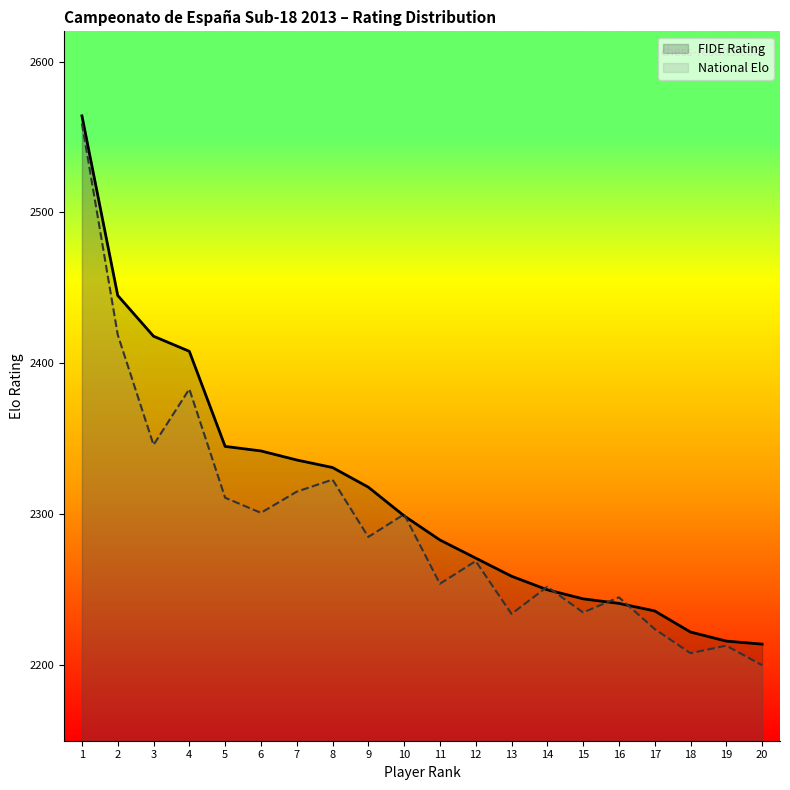

At which category does the chart reach its minimum across all series?

20